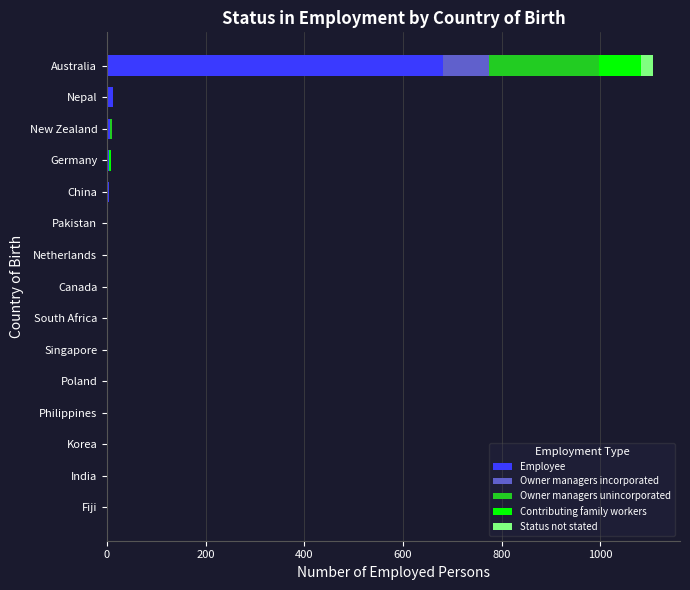

Is it true that Employee equals 468 at Pakistan?

False